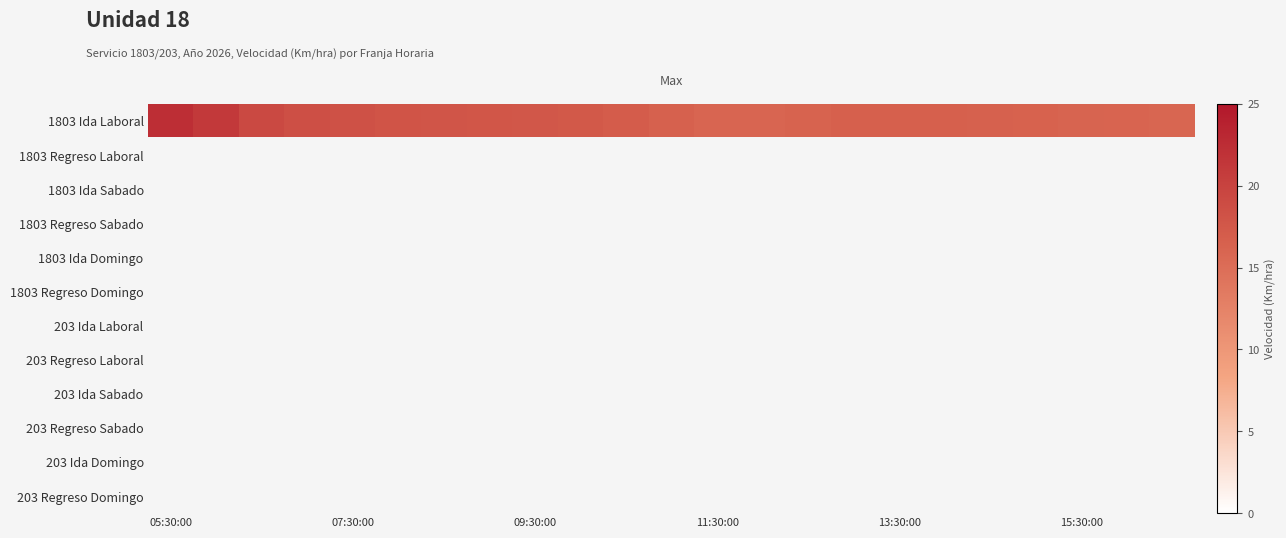

Which series has the largest range (max minus min)?

1803 Ida Laboral